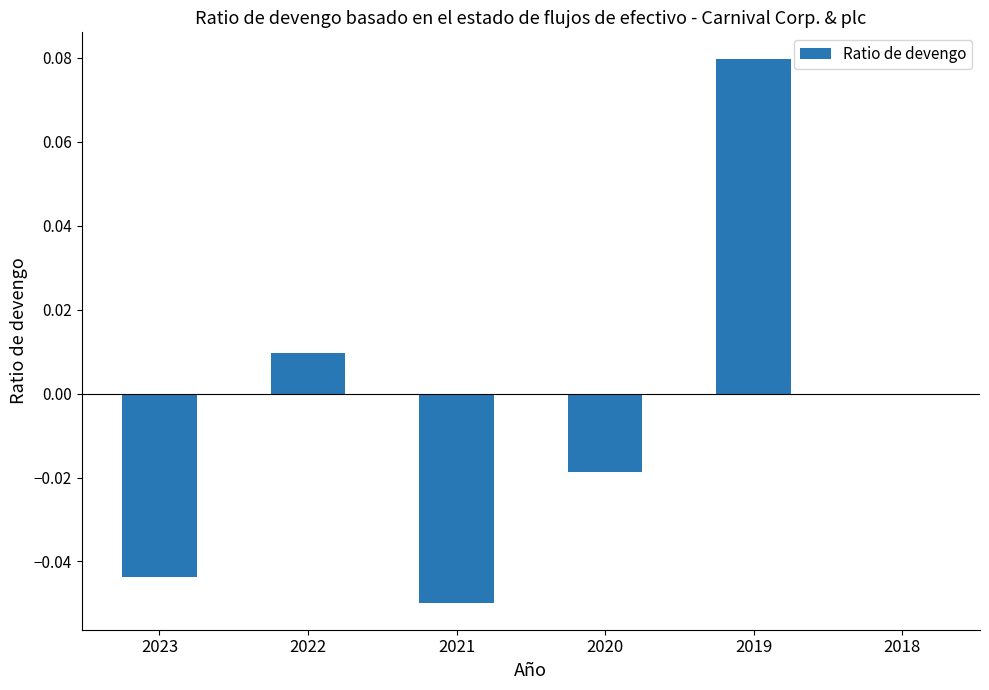

How many distinct data groups are displayed?

1